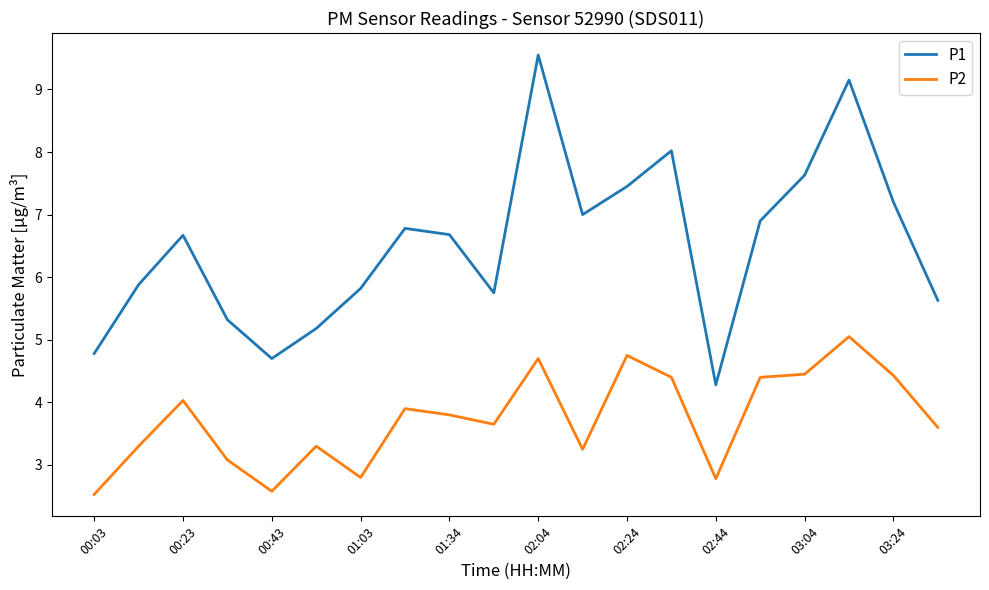

List the series in order of their overall mean, lowest first.

P2, P1